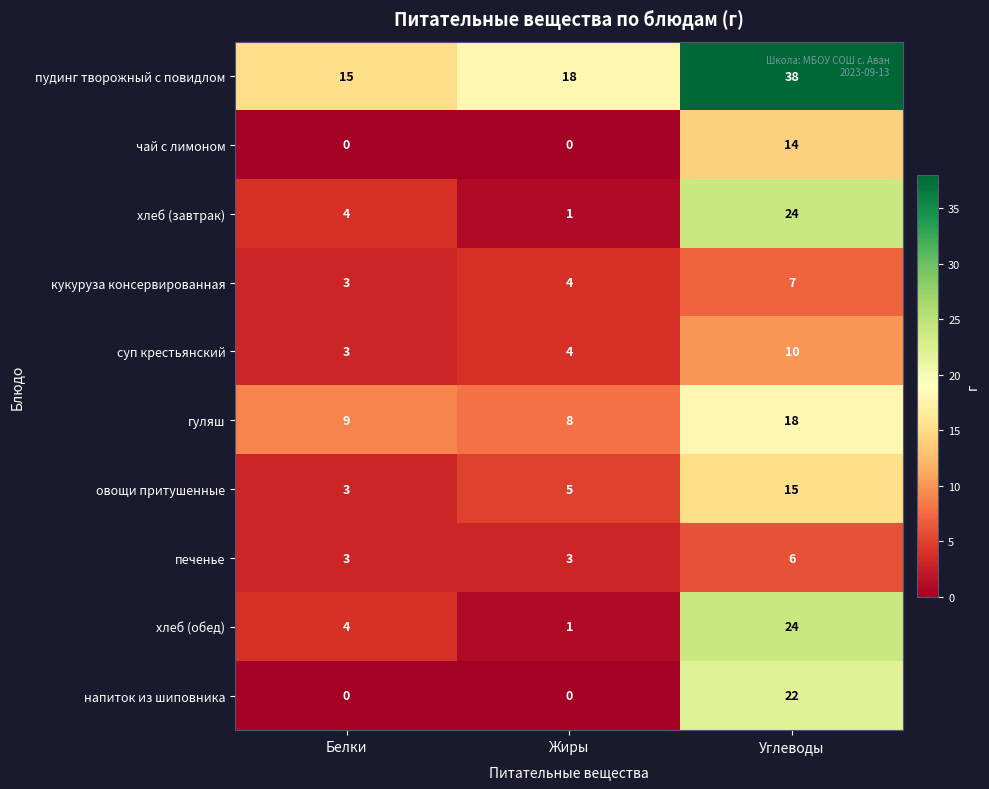

Which category has the highest value across all series?

Углеводы